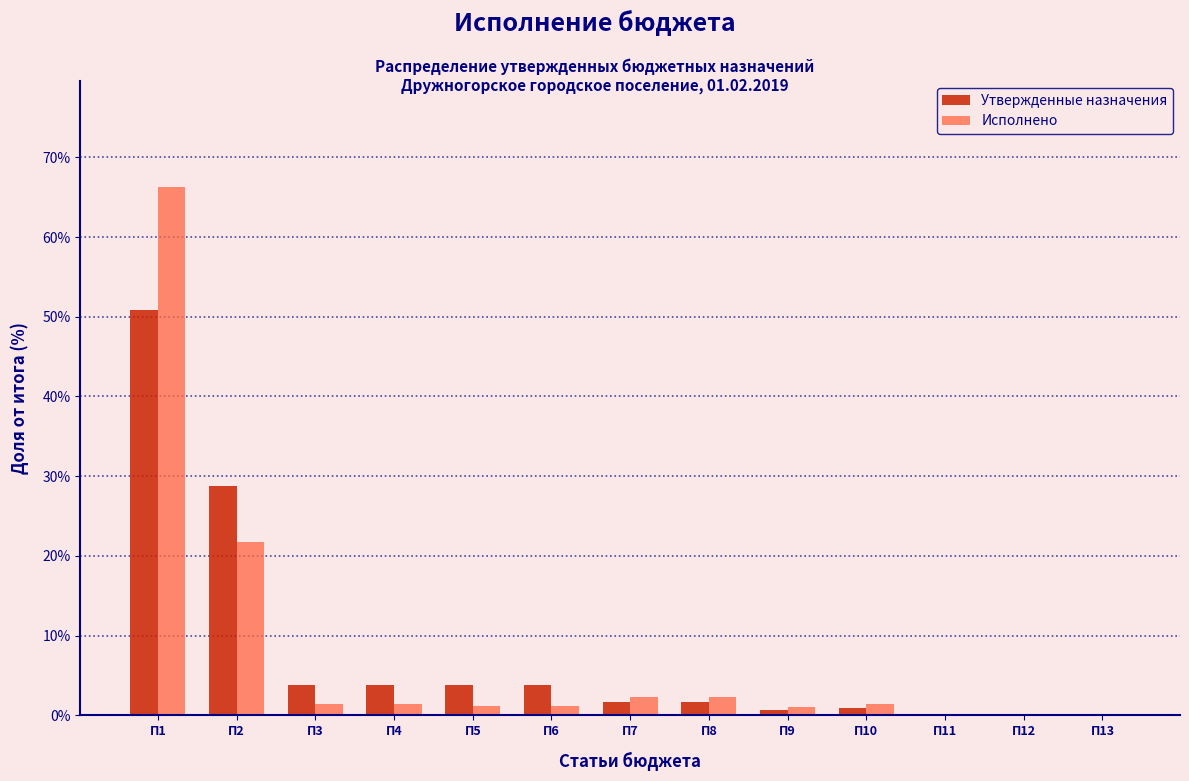

Between П2 and П4, which series saw the biggest shift?

Утвержденные назначения